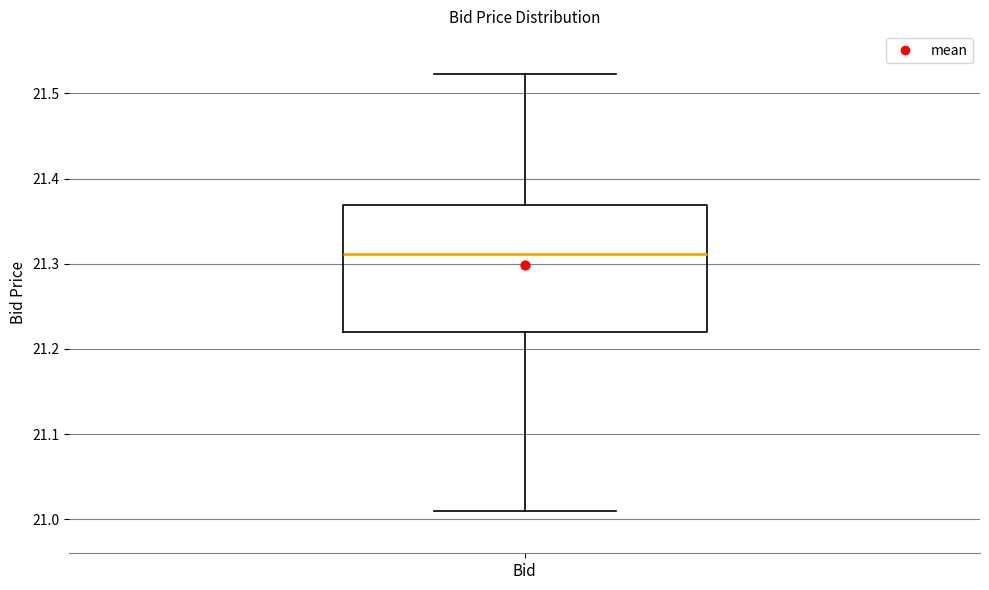

Transcribe this box plot: give where the median line is, the range the box spans, and where the two whiskers end, as read against the y-axis. The values are not printed on the chart, so give them approximately, as read against the axis.

median 21.31, box 21.22 to 21.37, whiskers 21.01 to 21.52